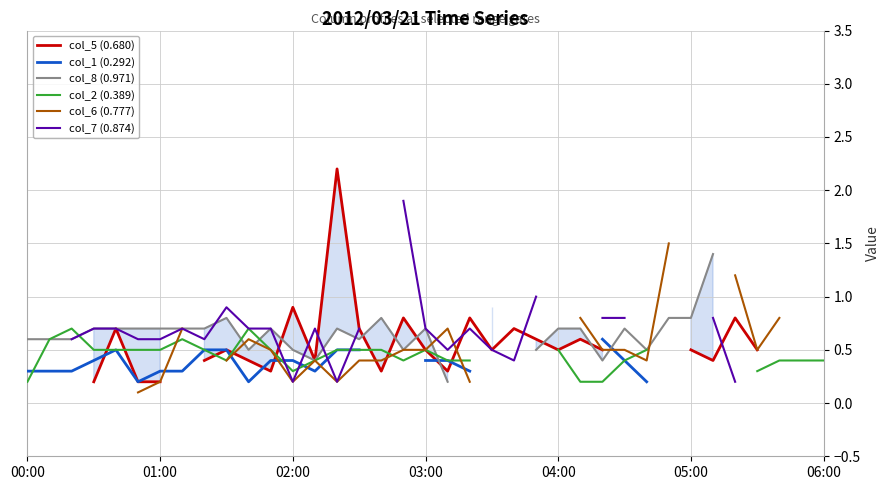

How many categories are shown in the chart?

37